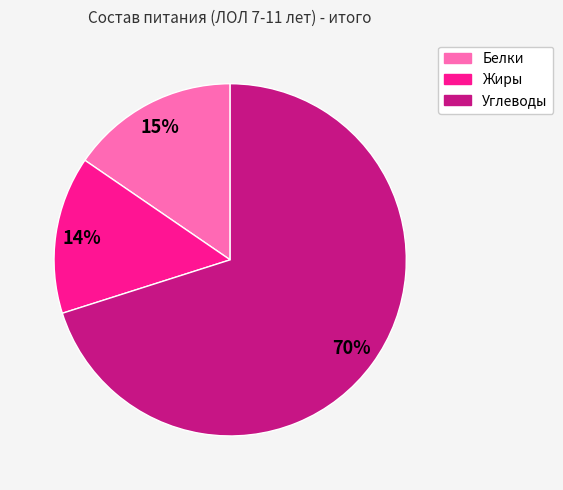

What is the ratio of the value at Белки to the value at Жиры?

1.1